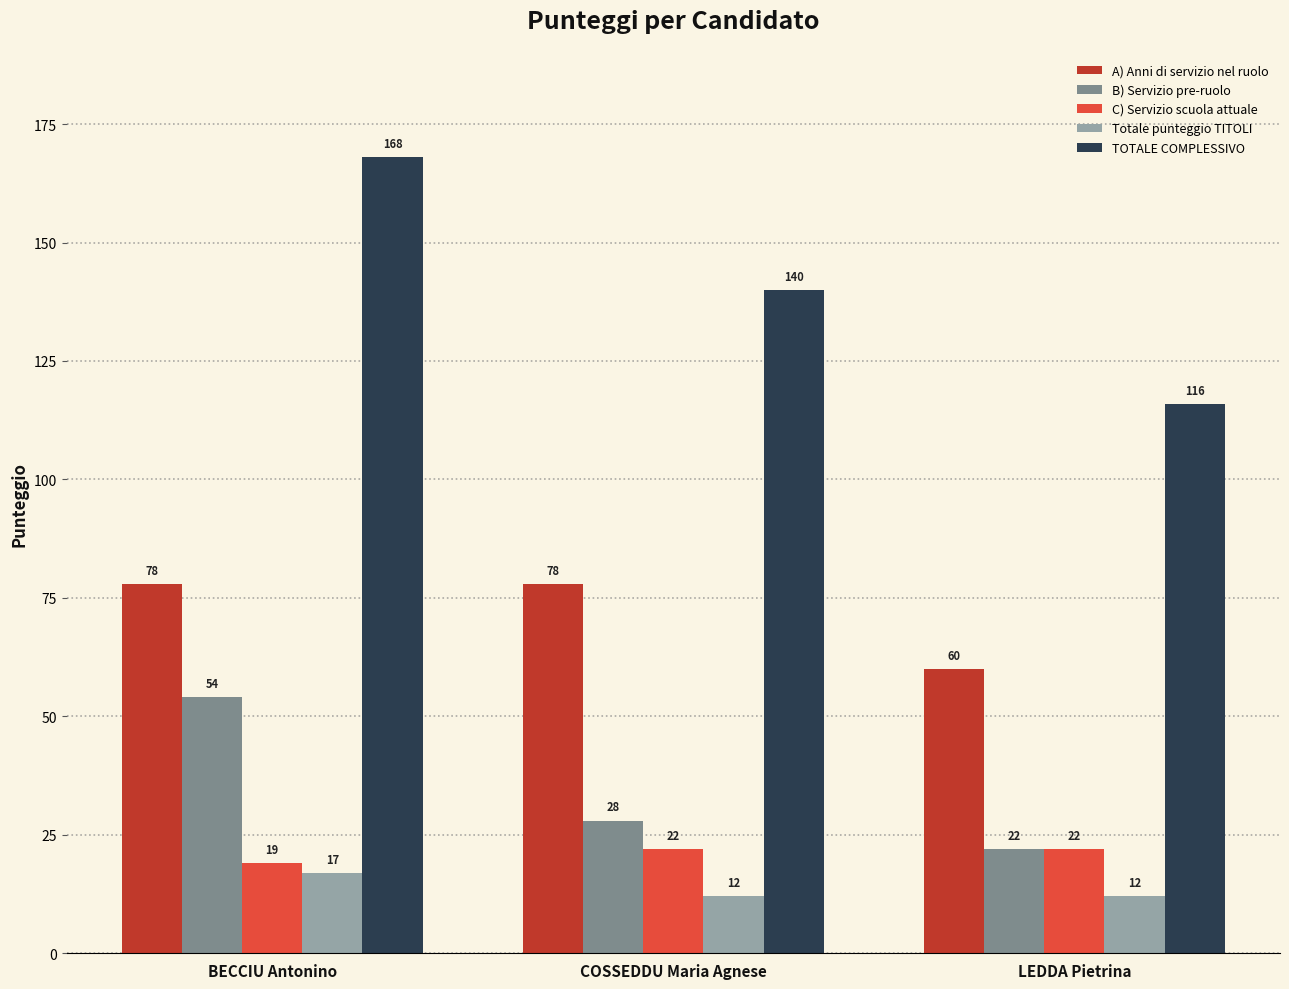

List the series in order of their peak value, lowest first.

Totale punteggio TITOLI, C) Servizio scuola attuale, B) Servizio pre-ruolo, A) Anni di servizio nel ruolo, TOTALE COMPLESSIVO